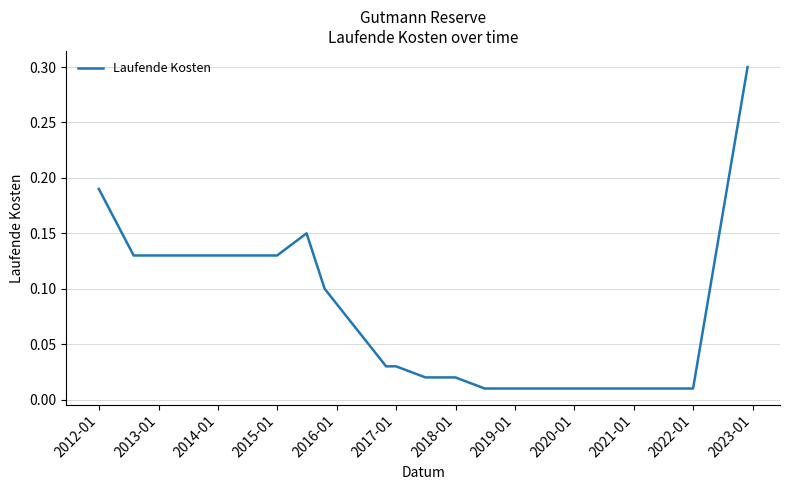

What is the greatest value displayed?

0.3